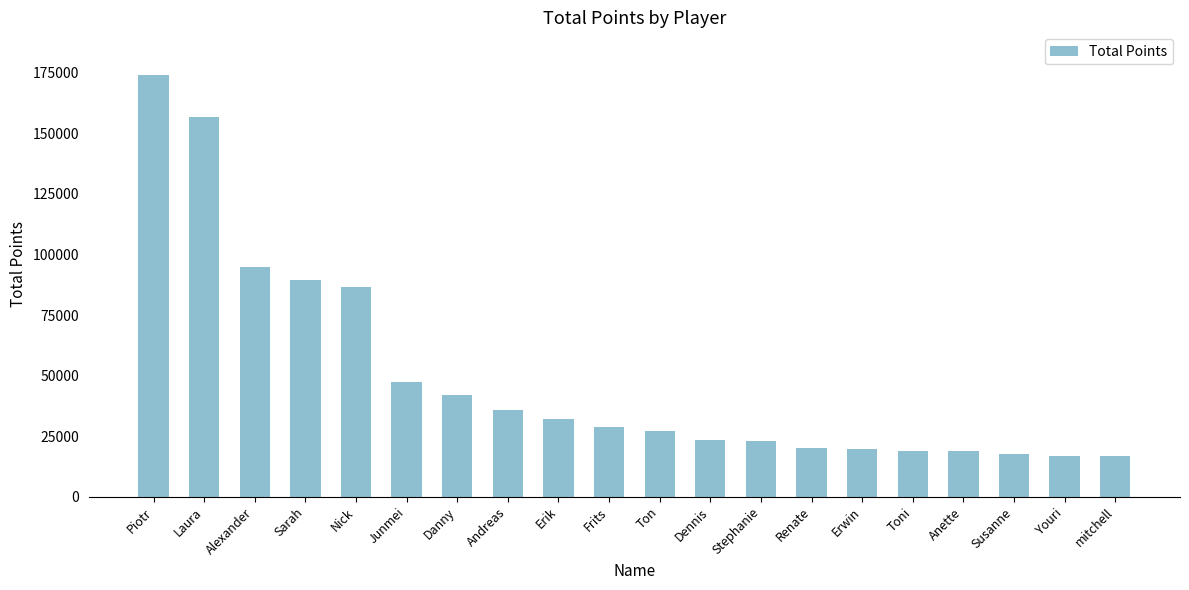

Where does the data first go above 28952?

Piotr